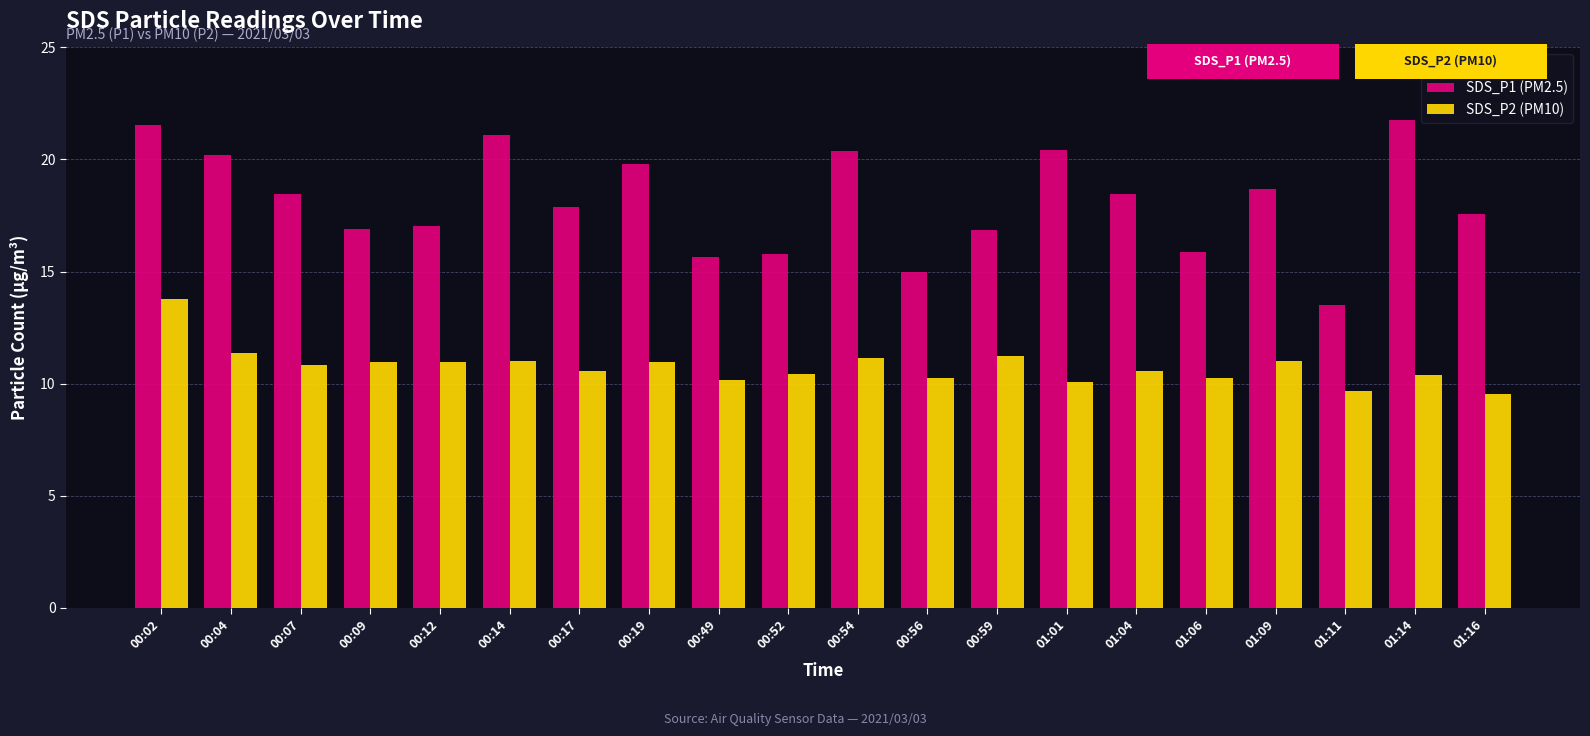

What is the spread (max minus min) of values at 01:06?

5.6